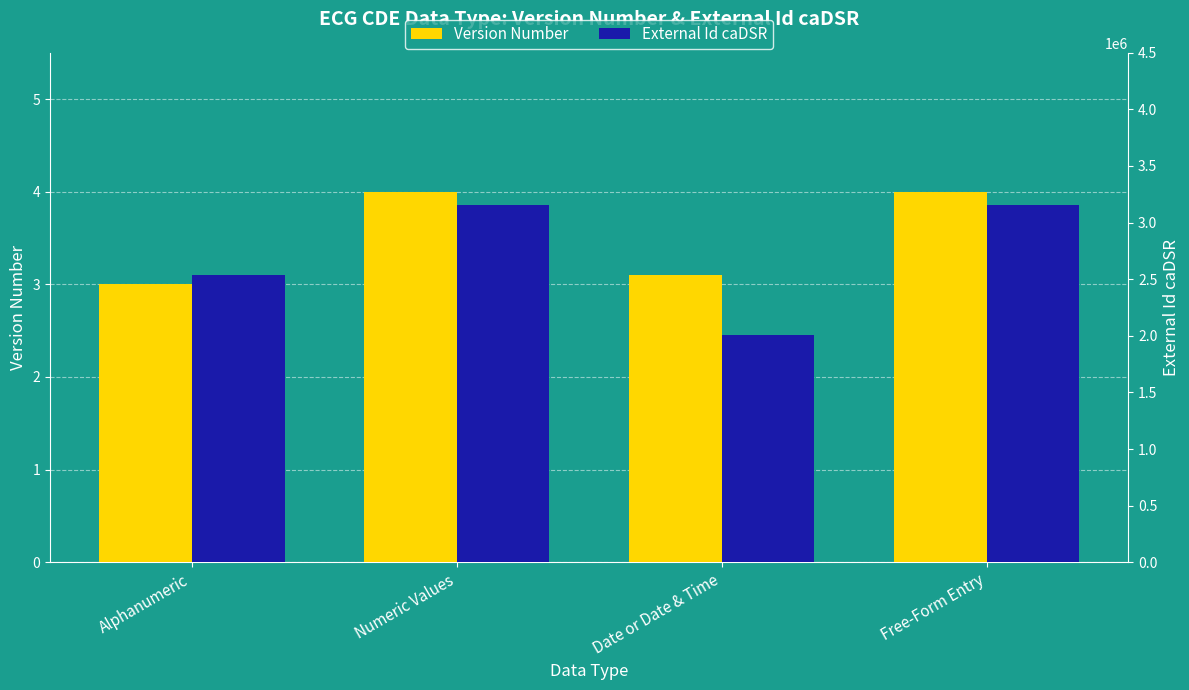

How many data points in Version Number are less than 4?

2